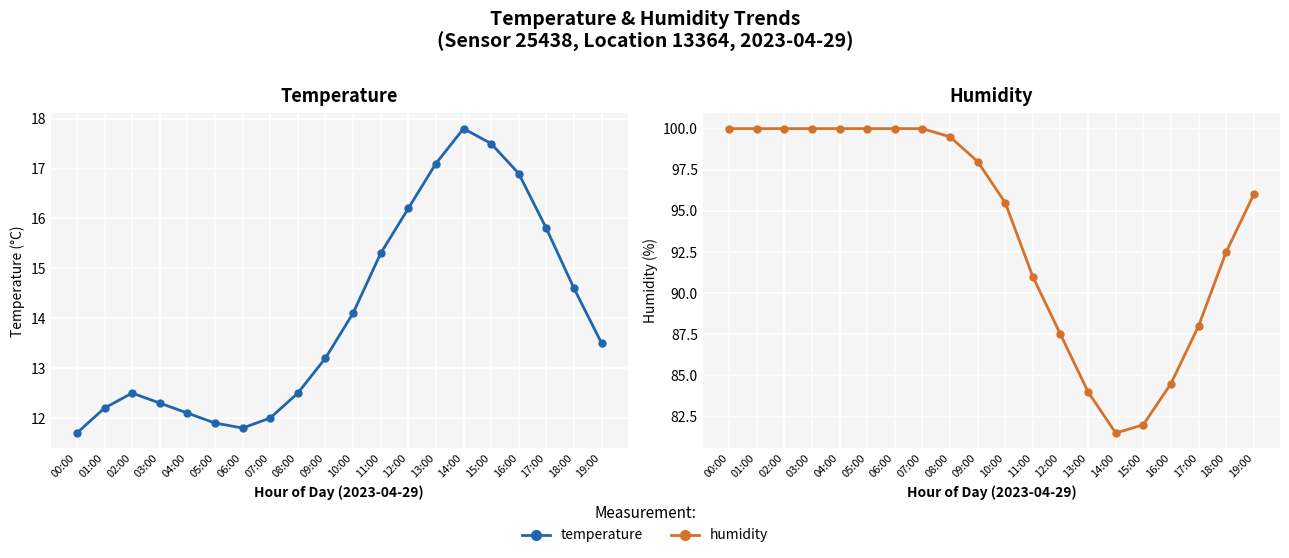

Which category has the highest value across all series?

00:00